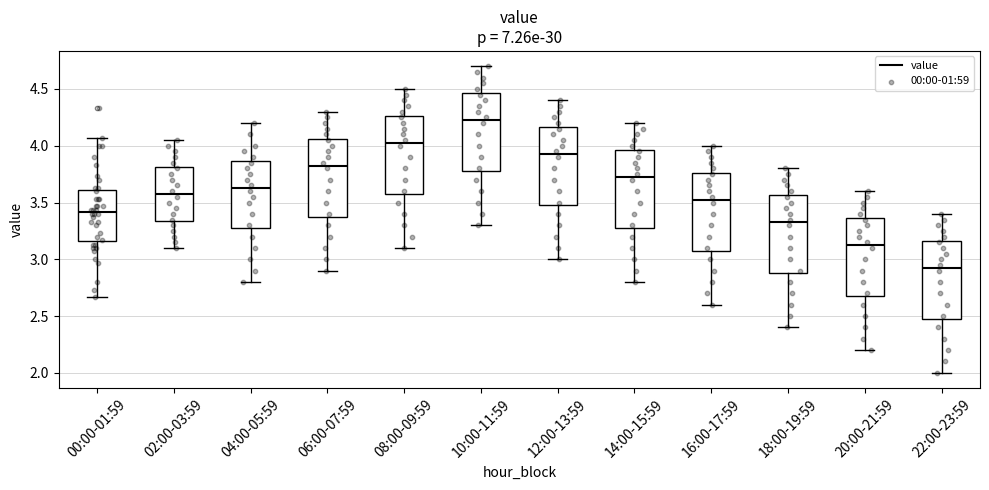

Reading left to right, transcribe this box plot: for each box, give where its median line is, the range the box spans, and where its two whiskers end, as read against the y-axis. The values are not printed on the chart, so give them approximately, as read against the axis.

00:00-01:59: median 3.40, box 3.15 to 3.60, whiskers 2.65 to 4.05
02:00-03:59: median 3.60, box 3.35 to 3.80, whiskers 3.10 to 4.05
04:00-05:59: median 3.65, box 3.30 to 3.85, whiskers 2.80 to 4.20
06:00-07:59: median 3.85, box 3.40 to 4.05, whiskers 2.90 to 4.30
08:00-09:59: median 4.05, box 3.60 to 4.25, whiskers 3.10 to 4.50
10:00-11:59: median 4.25, box 3.80 to 4.45, whiskers 3.30 to 4.70
12:00-13:59: median 3.95, box 3.50 to 4.15, whiskers 3.00 to 4.40
14:00-15:59: median 3.75, box 3.30 to 3.95, whiskers 2.80 to 4.20
16:00-17:59: median 3.55, box 3.10 to 3.75, whiskers 2.60 to 4.00
18:00-19:59: median 3.35, box 2.90 to 3.55, whiskers 2.40 to 3.80
20:00-21:59: median 3.15, box 2.70 to 3.35, whiskers 2.20 to 3.60
22:00-23:59: median 2.95, box 2.50 to 3.15, whiskers 2.00 to 3.40